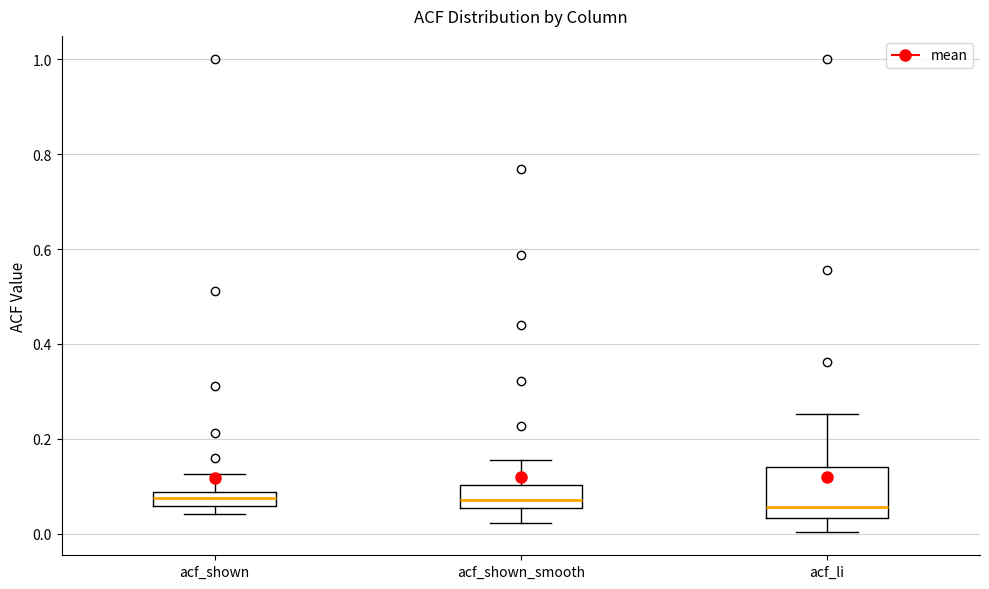

Comparing the boxes themselves (not the whiskers), which one is the tallest?

acf_li